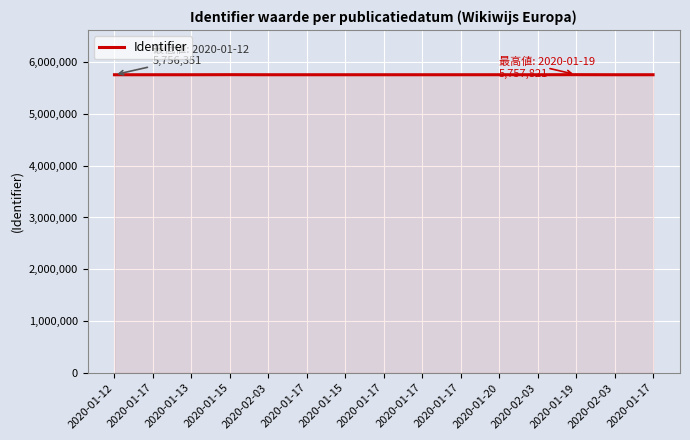

How many lines are shown in the chart?

1